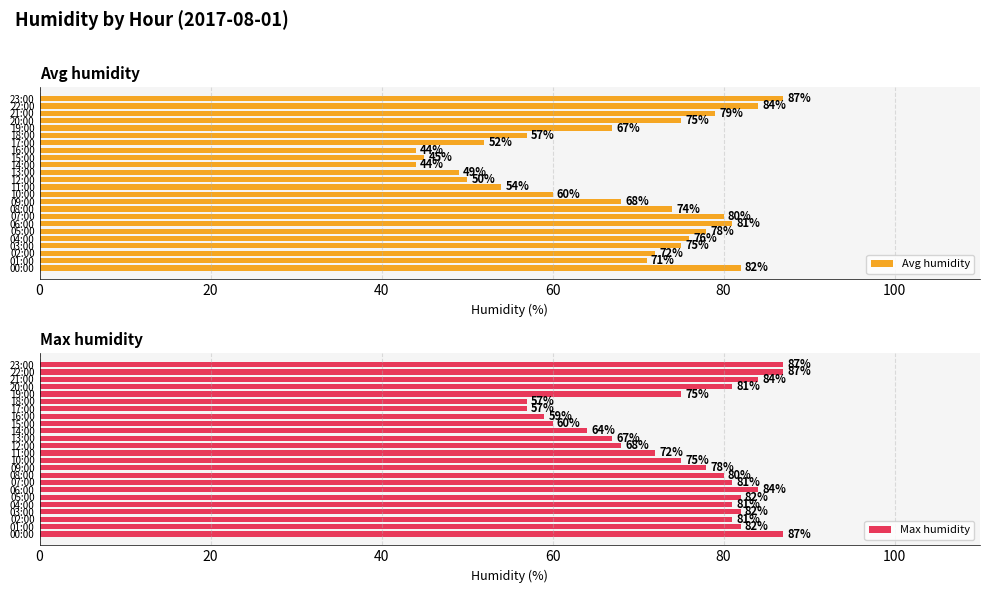

At which label does Avg humidity reach its peak?

23:00